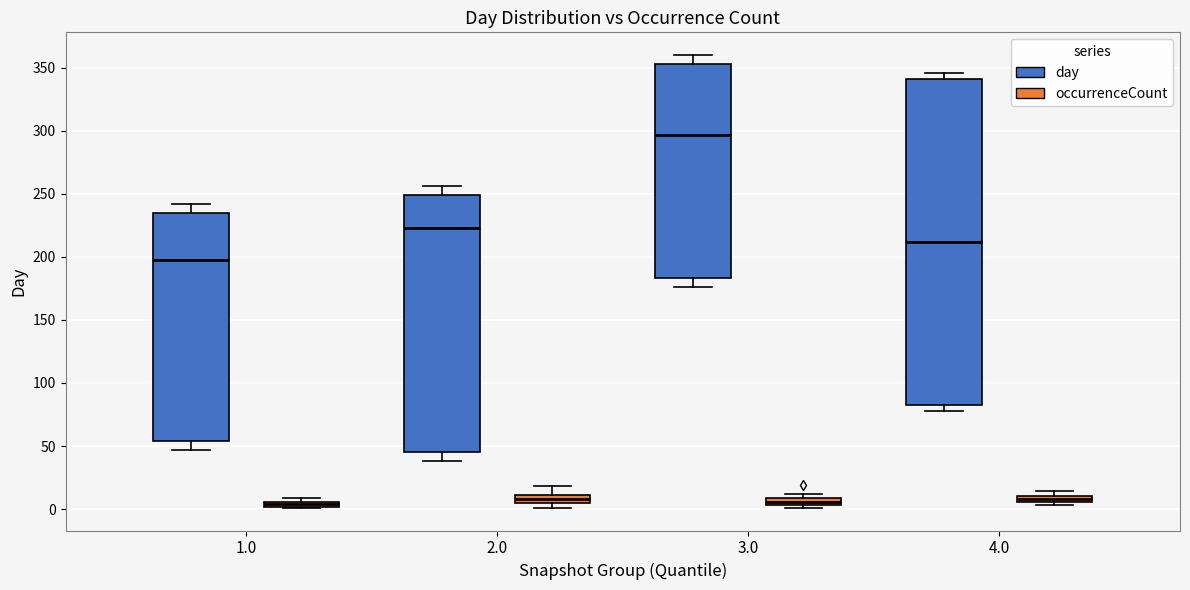

Where is the upper edge of the box for 1.0 (occurrenceCount) on the y-axis? The values are not printed on the chart, so give them approximately, as read against the axis.

5